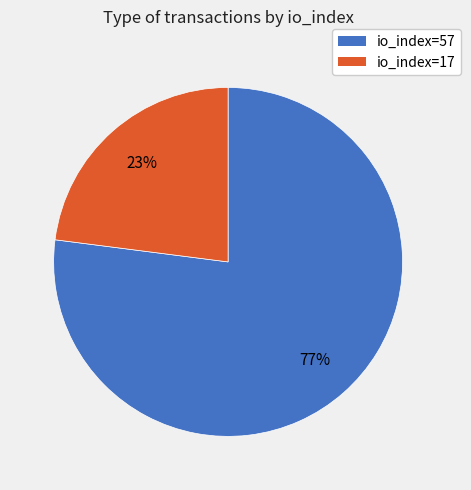

True or false: io_index=57 accounts for 77% of the total.

True